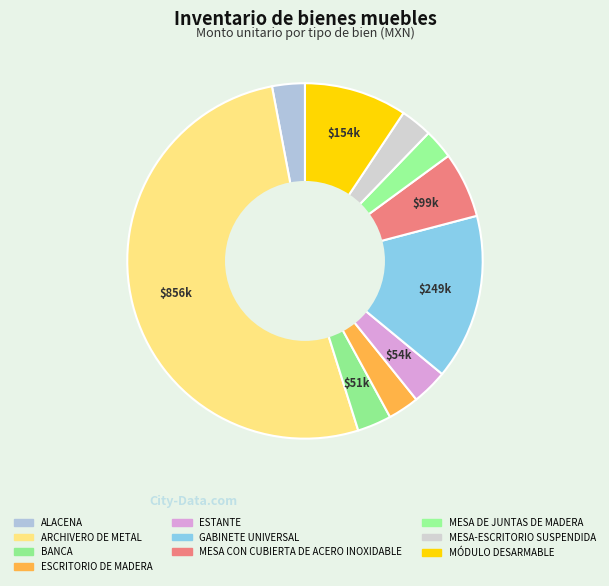

To the nearest percent, what is the difference between the largest and smallest slice percentages?

49%